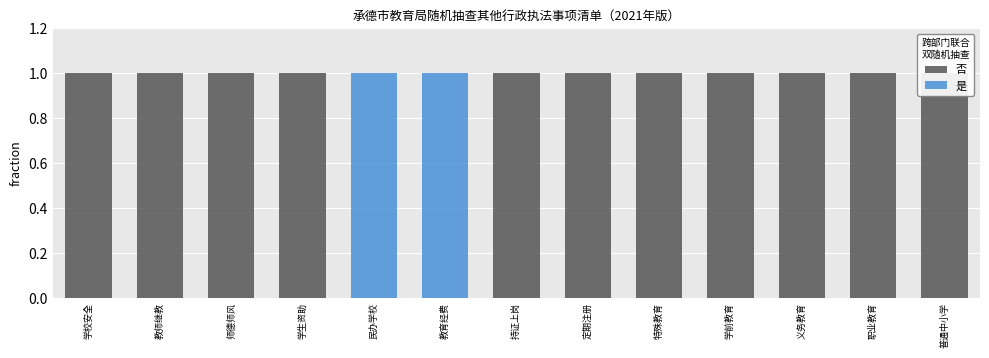

Is it true that 是 equals 0 at 职业教育?

True